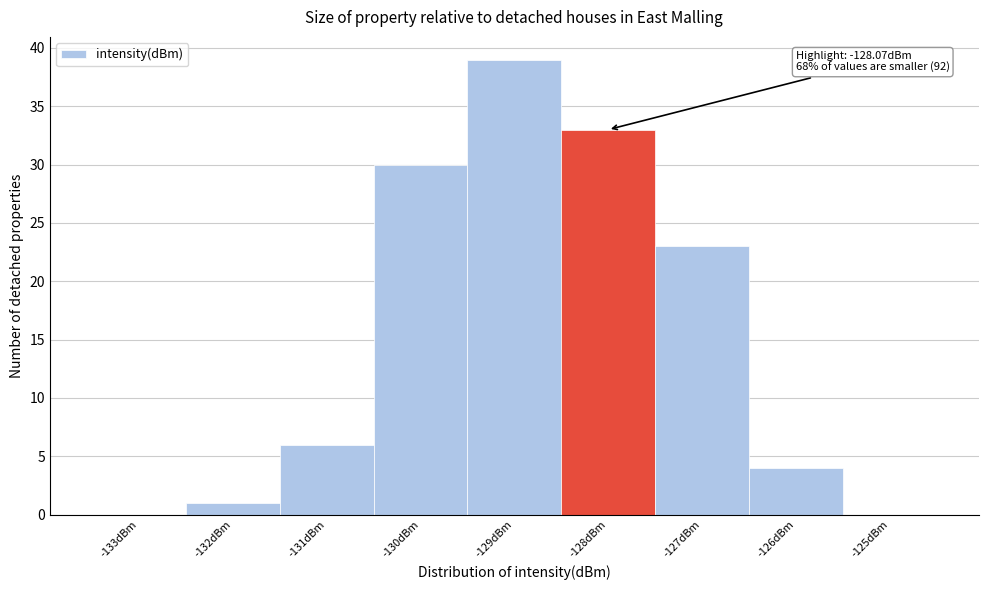

Which range on the x-axis has the tallest bar?

-129.5 to -128.5